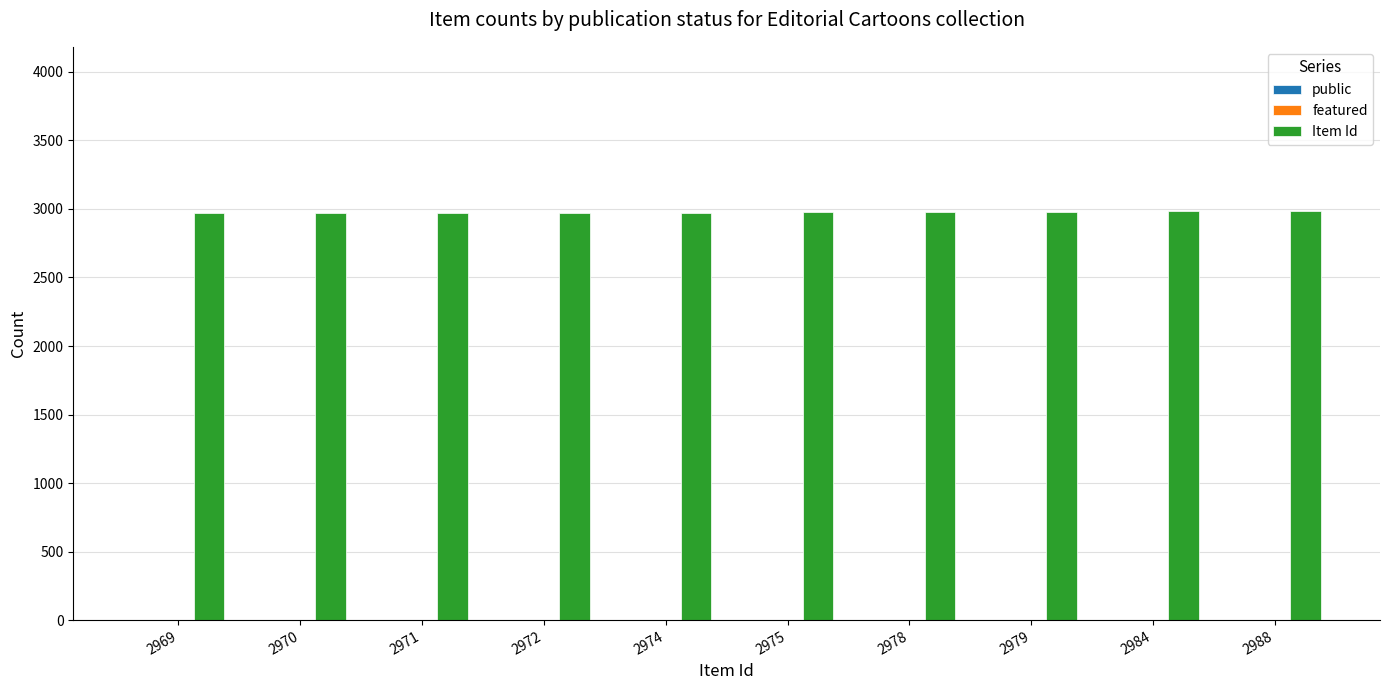

Which series has the largest total across all categories?

Item Id